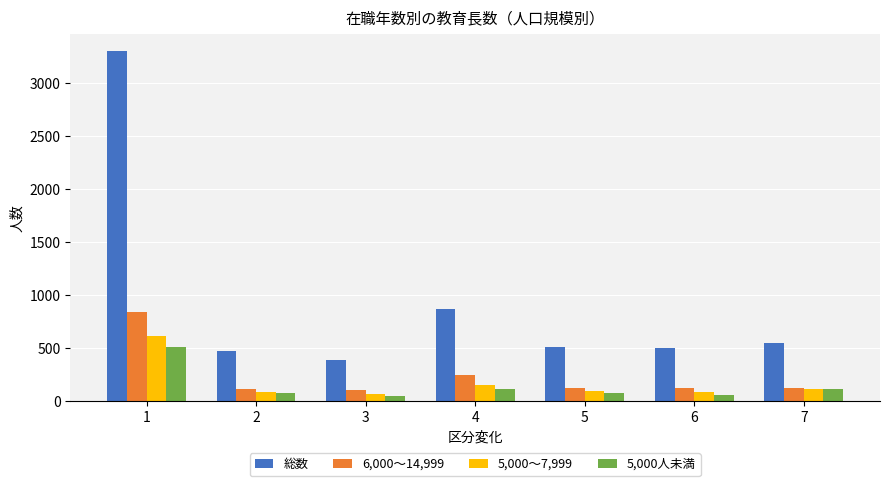

What is the difference between the highest and lowest values at 1?

2789